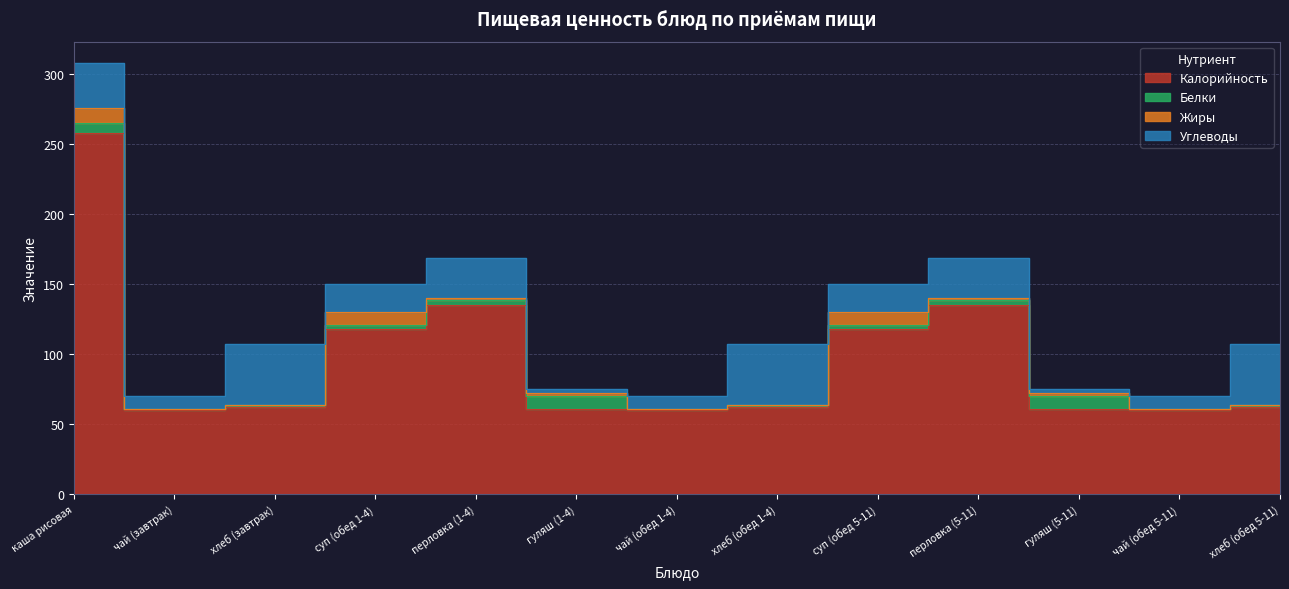

What is the maximum value shown in the chart?

258